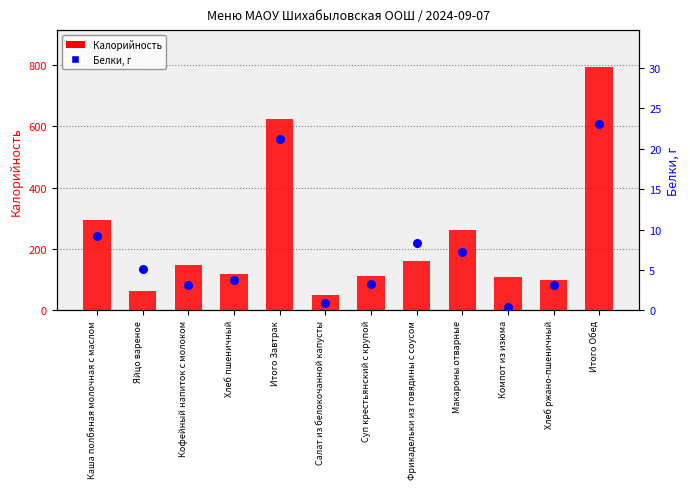

Which series contains the lowest Y value?

Белки, г